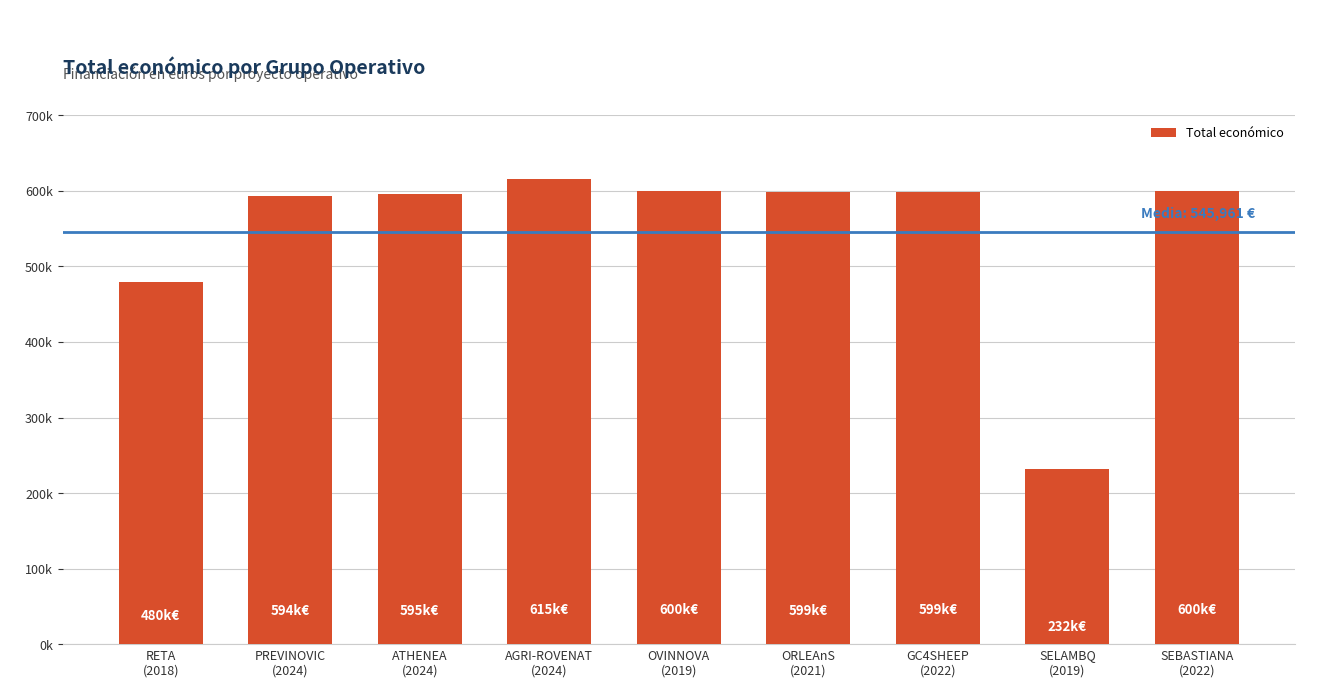

At which label is the value closest to 423782?

RETA
(2018)